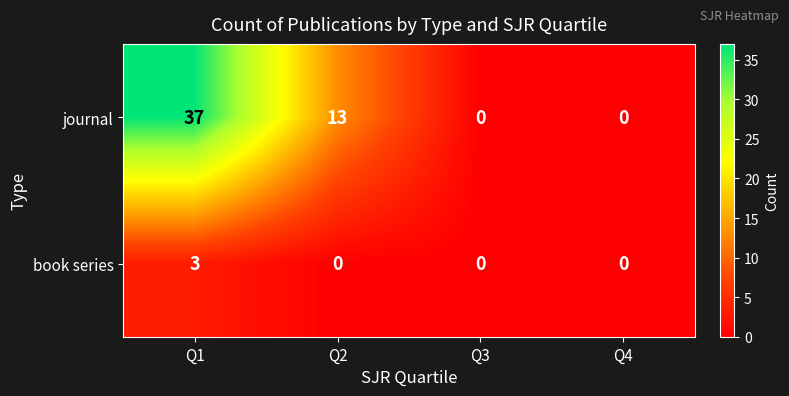

How many series are shown in this chart?

2